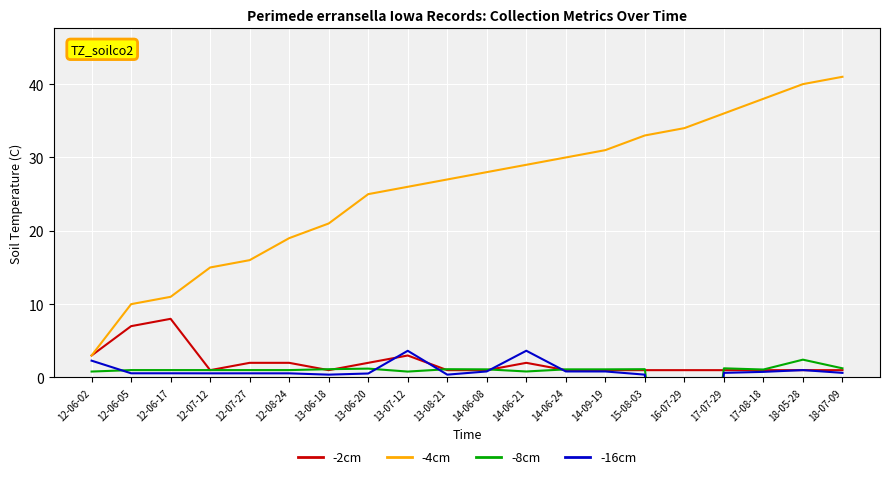

List the labels in order of -4cm value, smallest first.

12-06-02, 12-06-05, 12-06-17, 12-07-12, 12-07-27, 12-08-24, 13-06-18, 13-06-20, 13-07-12, 13-08-21, 14-06-08, 14-06-21, 14-06-24, 14-09-19, 15-08-03, 16-07-29, 17-07-29, 17-08-18, 18-05-28, 18-07-09